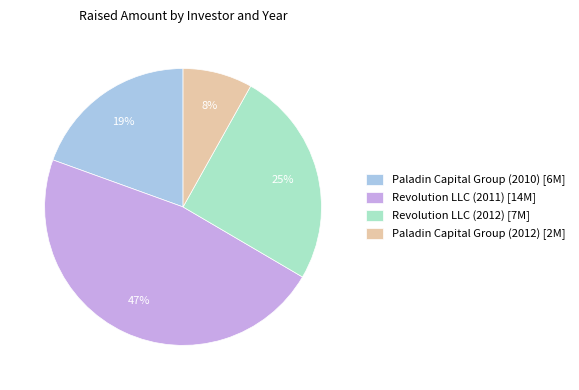

Approximately how many times larger is the value at Revolution LLC (2011) compared to Revolution LLC (2012)?

1.9